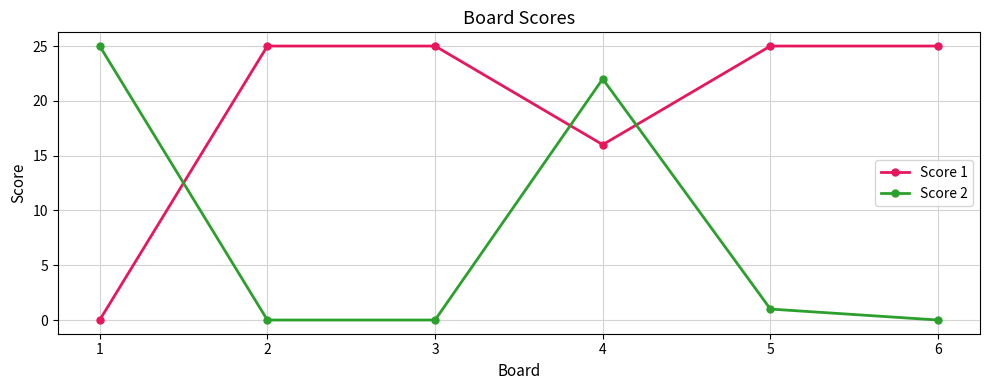

What is the total value across all series at 2?

25